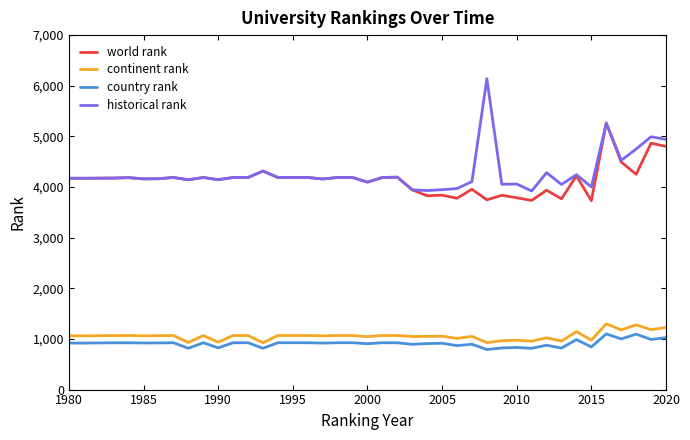

True or false: world rank and continent rank cross at least once.

False